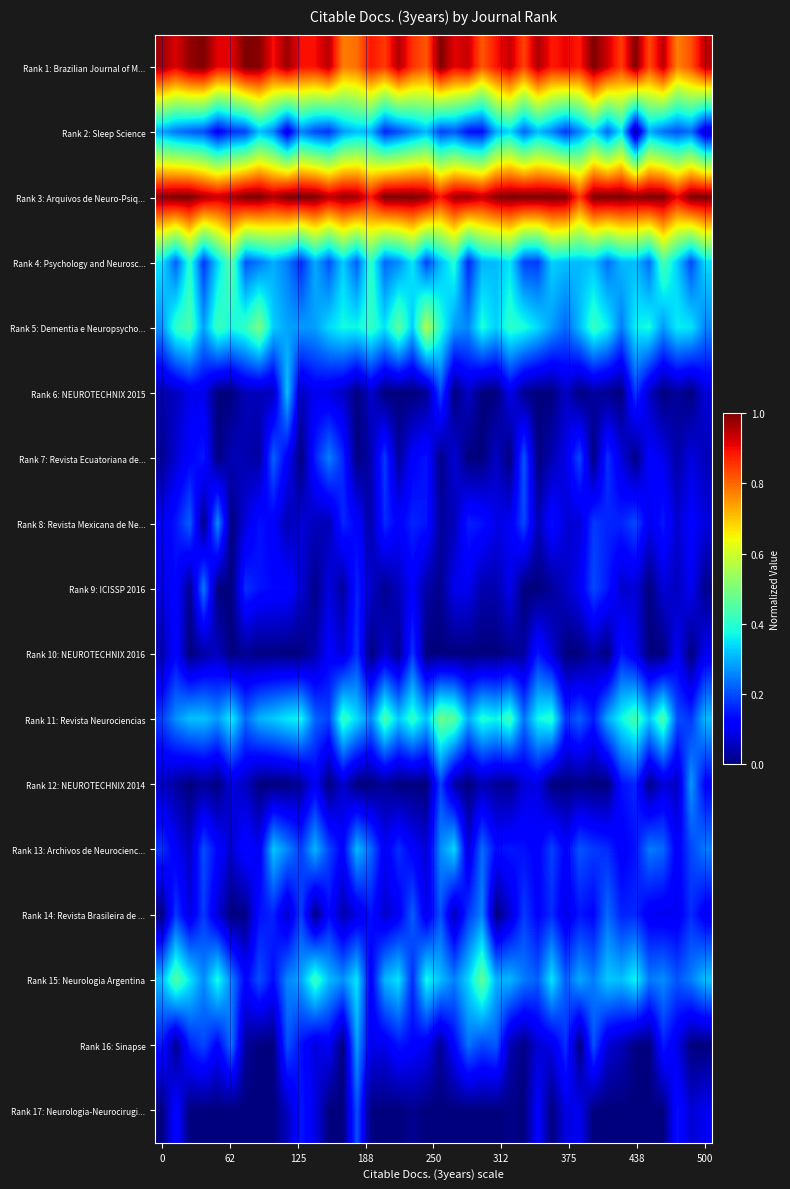

Count the number of data series in this chart.

17